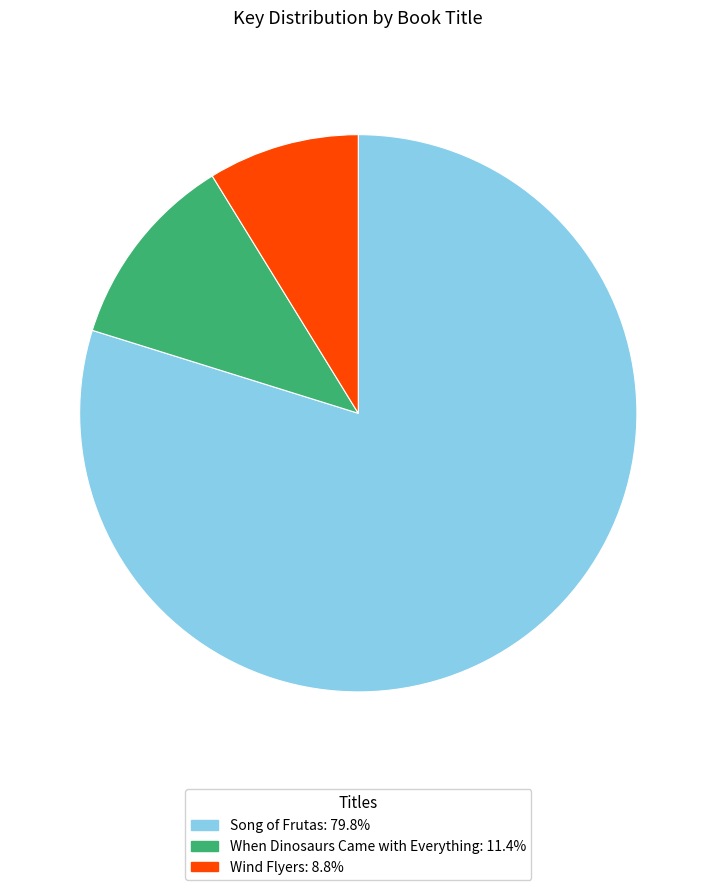

True or false: Song of Frutas accounts for 80% of the total.

True